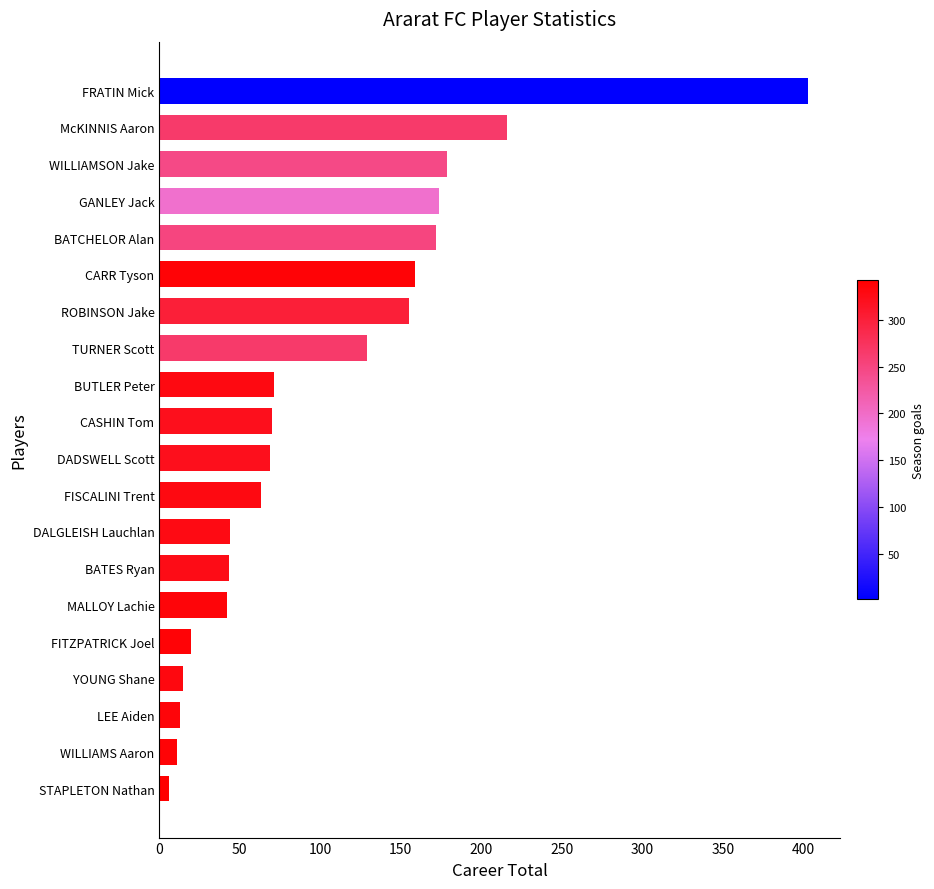

The chart shows a value of 216 at McKINNIS Aaron. True or false?

True